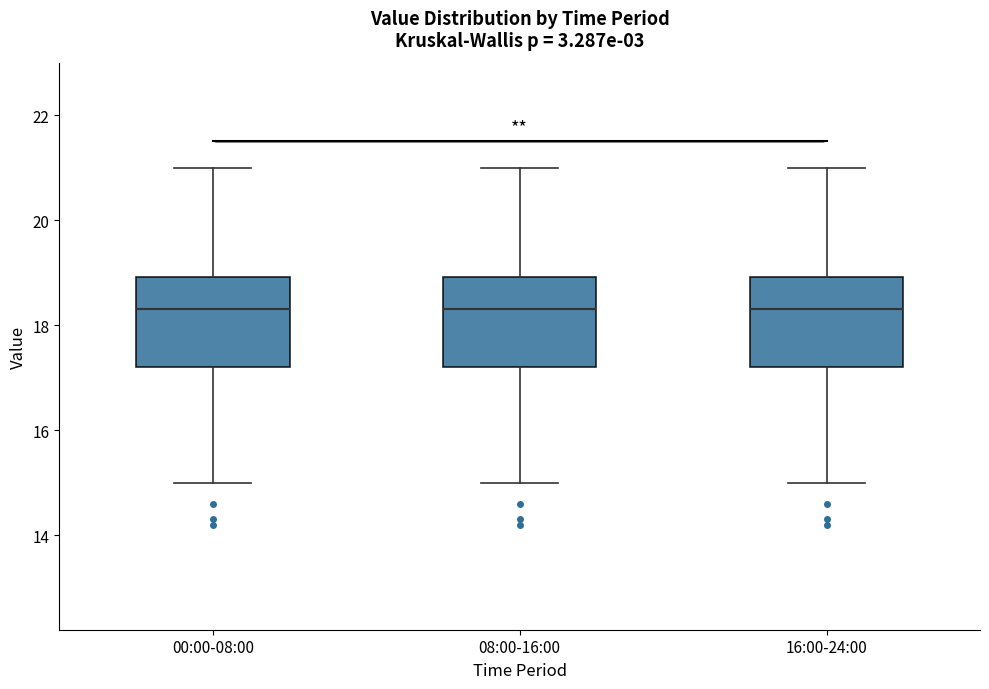

Reading left to right, transcribe this box plot: for each box, give where its median line is, the range the box spans, and where its two whiskers end, as read against the y-axis. The values are not printed on the chart, so give them approximately, as read against the axis.

00:00-08:00: median 18.4, box 17.2 to 19.0, whiskers 15.0 to 21.0
08:00-16:00: median 18.4, box 17.2 to 19.0, whiskers 15.0 to 21.0
16:00-24:00: median 18.4, box 17.2 to 19.0, whiskers 15.0 to 21.0